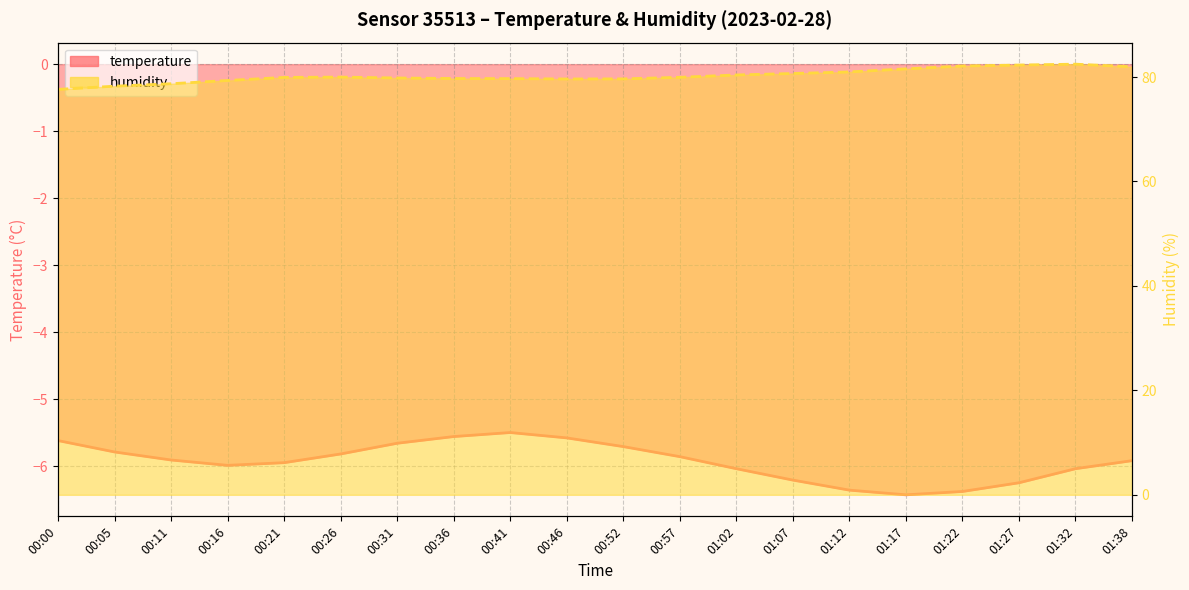

Rank the series by their maximum value, from lowest to highest.

temperature, humidity